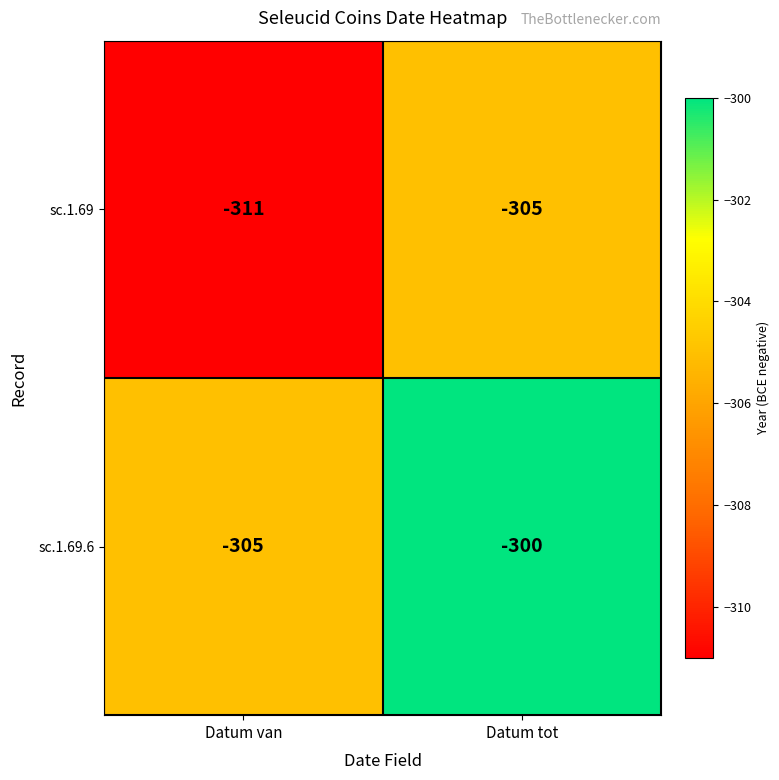

The sc.1.69 series shows -556 at Datum van. True or false?

False